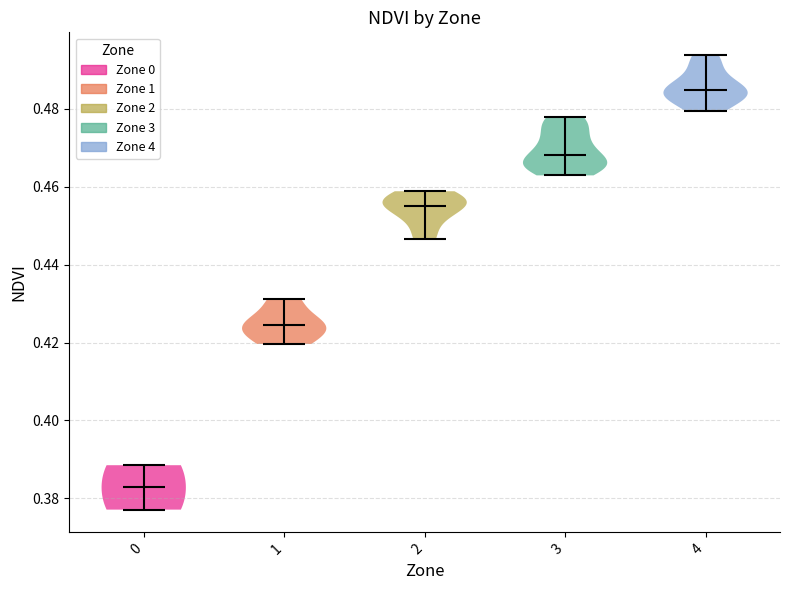

Reading left to right, read every violin against the y-axis: where its median line is, and the lowest and highest points it reaches. The values are not printed on the chart, so give them approximately, as read against the axis.

0: median line 0.382, lowest point 0.378, highest point 0.388
1: median line 0.424, lowest point 0.420, highest point 0.432
2: median line 0.454, lowest point 0.446, highest point 0.458
3: median line 0.468, lowest point 0.462, highest point 0.478
4: median line 0.484, lowest point 0.480, highest point 0.494